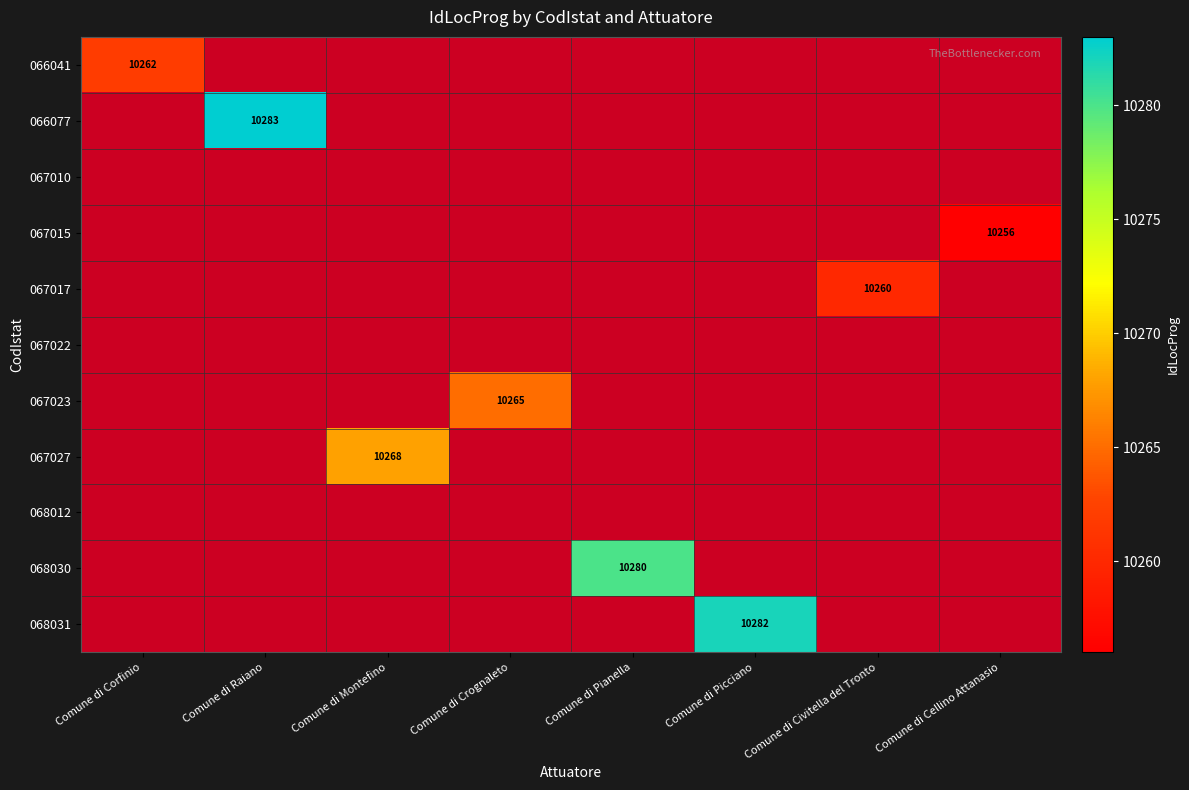

At how many categories does at least one series exceed 10260?

6